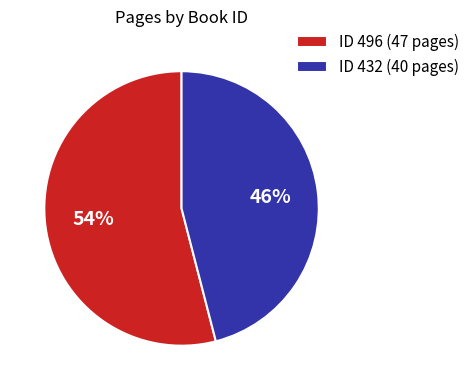

Is it true that ID 432 (40 pages) is 35% of the pie?

False